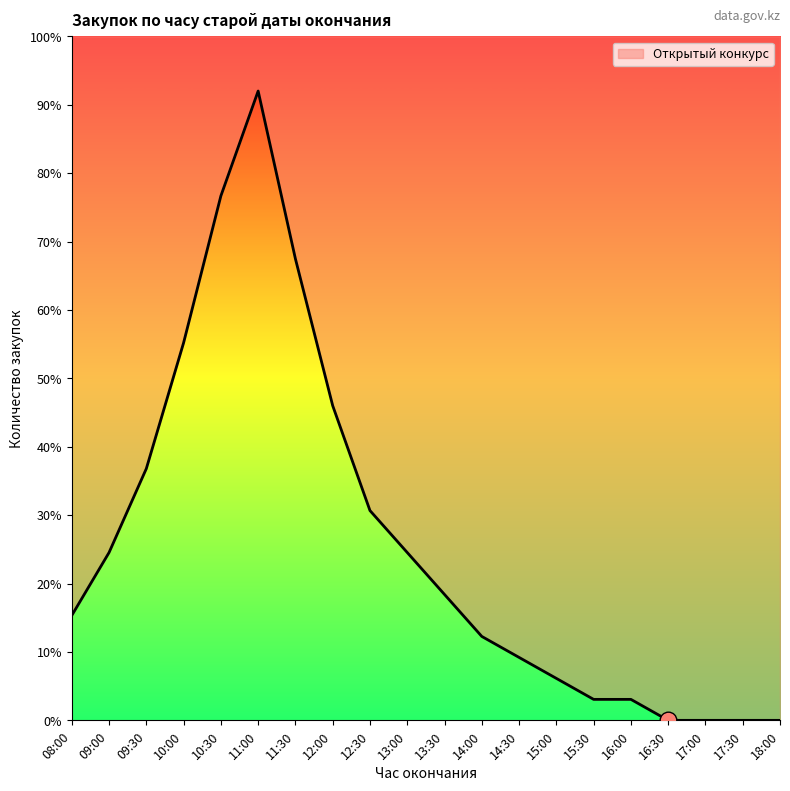

Is it true that the value at 18:00 is 0.0?

True